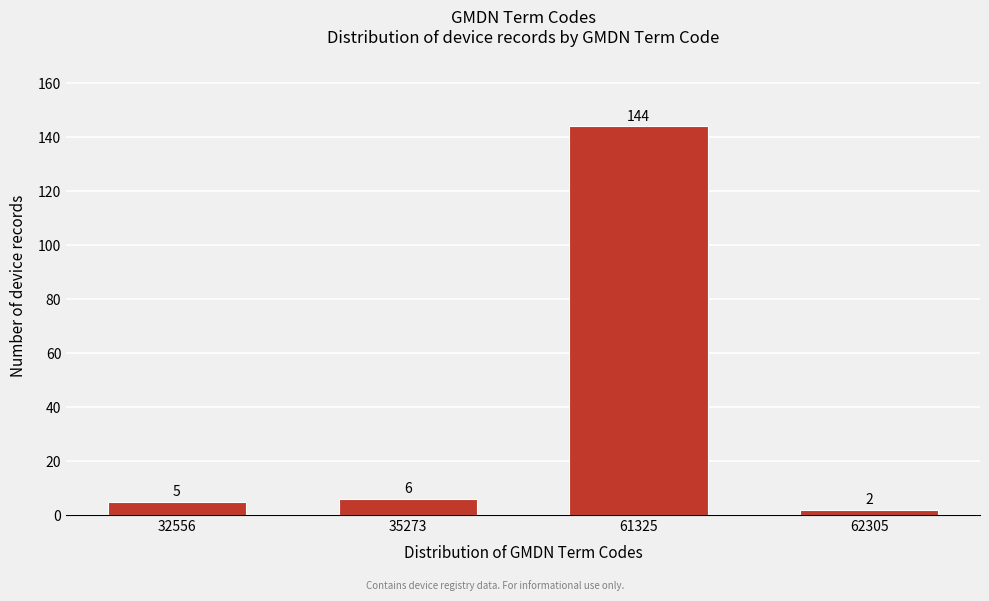

Reading right to left, transcribe all the data shown in this chart.

62305=2	61325=144	35273=6	32556=5